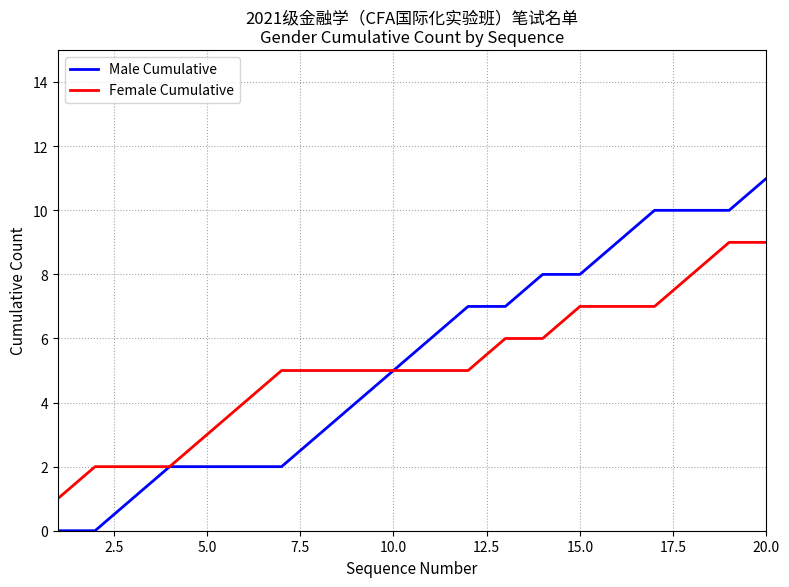

How many lines are shown in the chart?

2